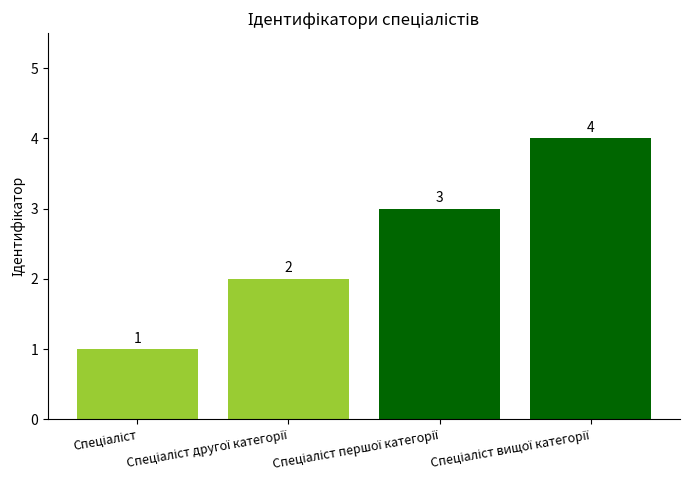

How many values are between 2 and 4?

3